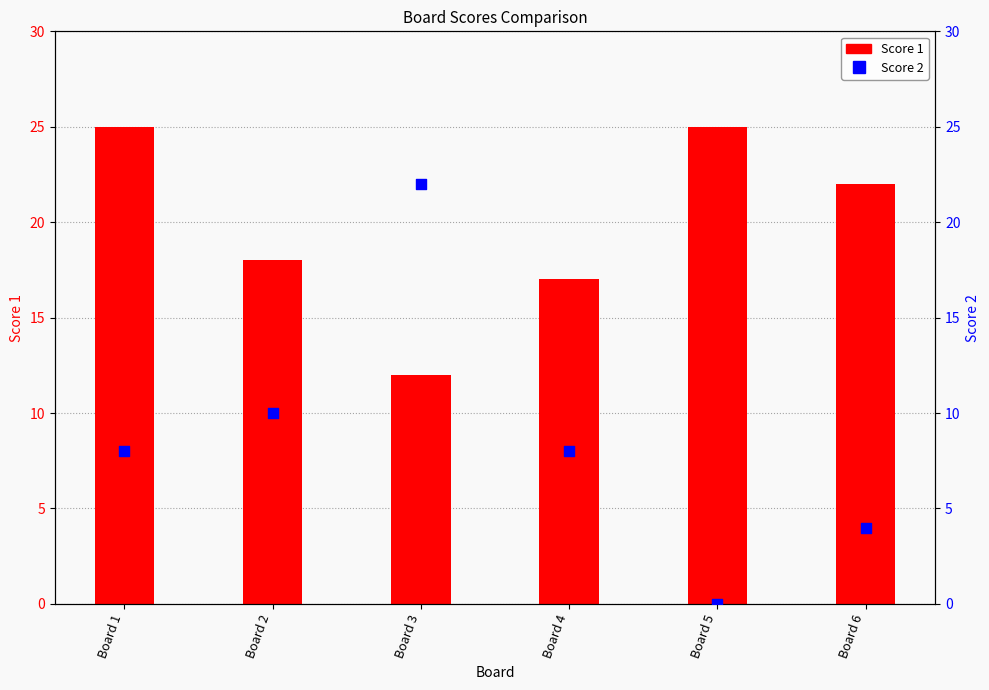

At which category is the sum across all series the highest?

Board 3